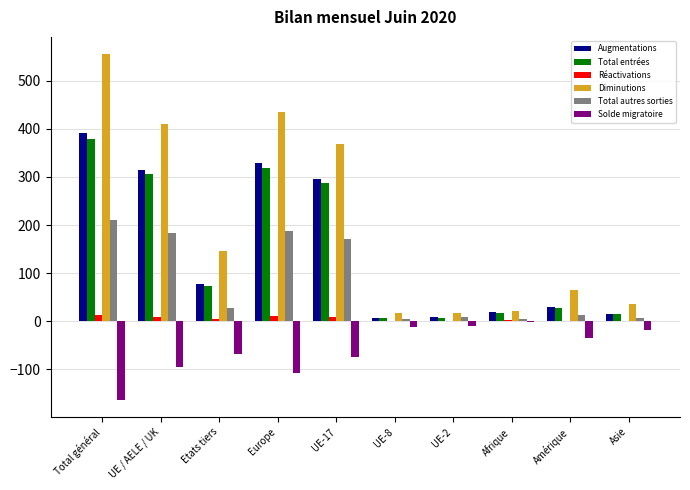

The value of Solde migratoire at Etats tiers is -67. True or false?

True